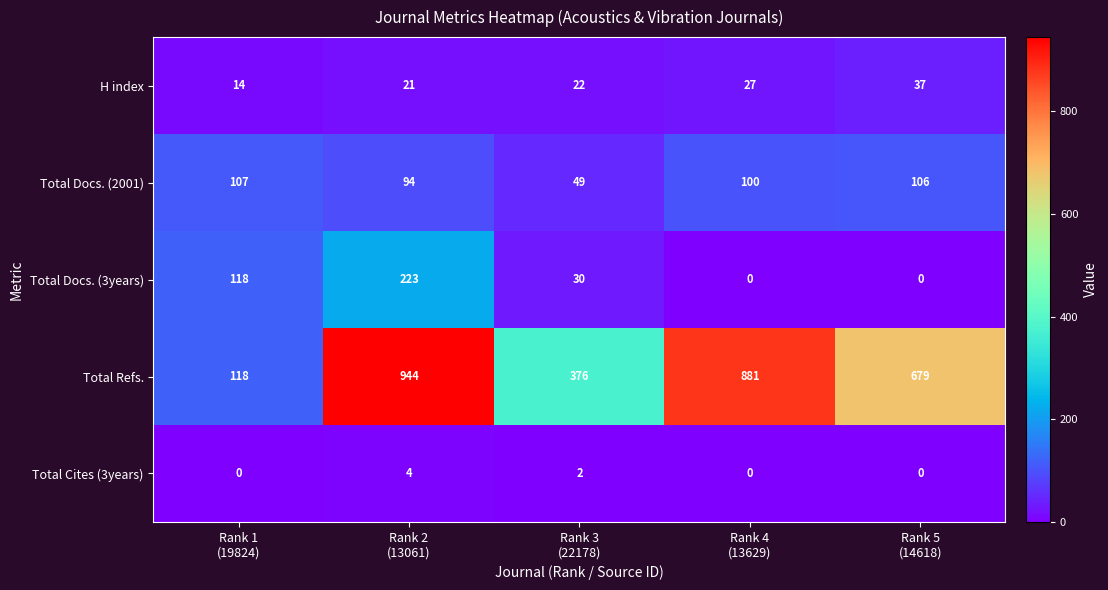

Between Rank 3
(22178) and Rank 5
(14618), which series saw the biggest shift?

Total Refs.